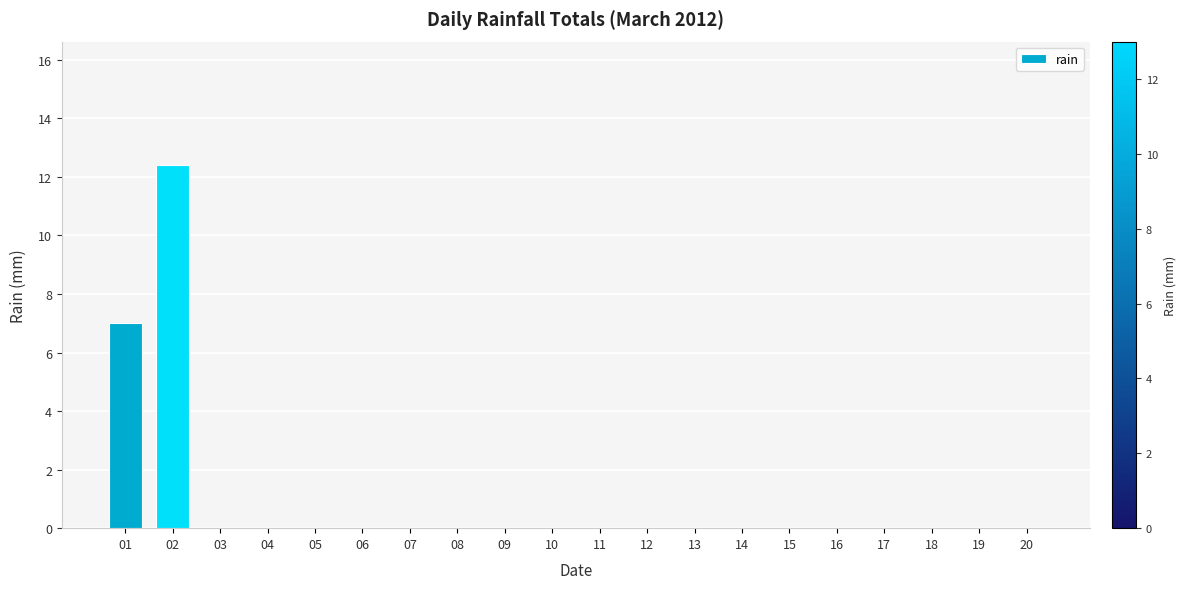

True or false: the data shows -5.3 at 04.

False